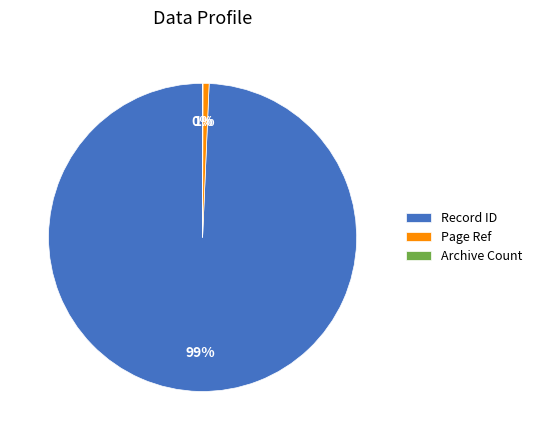

True or false: Record ID accounts for 89% of the total.

False